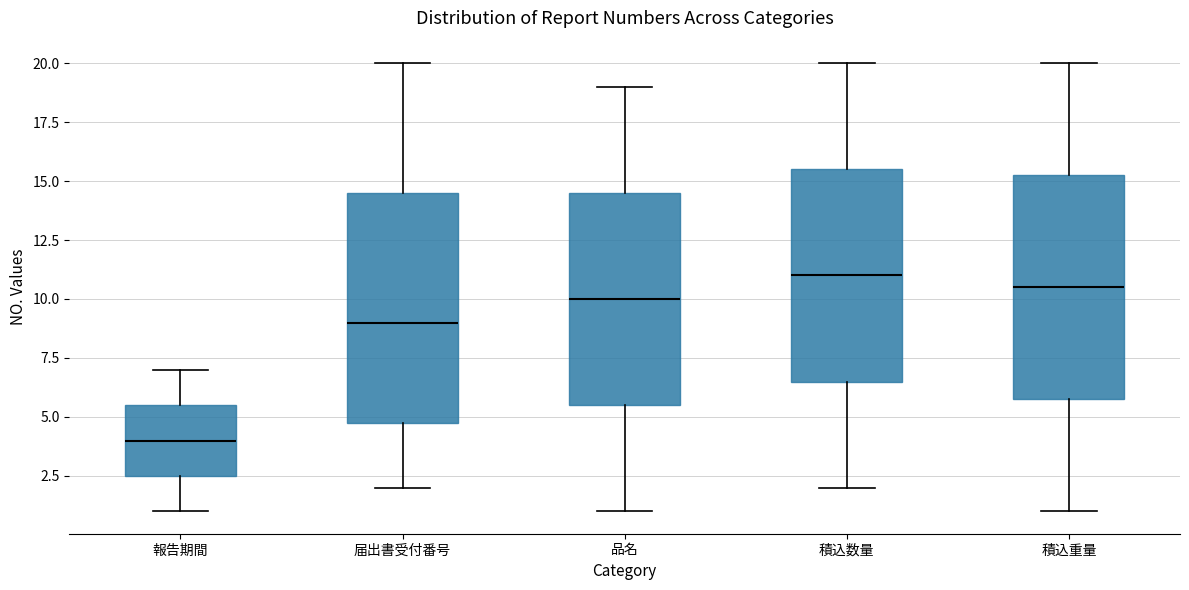

Reading left to right, read every box against the y-axis: the position of its median line, the range the box covers, and the ends of its whiskers. The values are not printed on the chart, so give them approximately, as read against the axis.

報告期間: median 4.0, box 2.5 to 5.5, whiskers 1.0 to 7.0
届出書受付番号: median 9.0, box 5.0 to 14.5, whiskers 2.0 to 20.0
品名: median 10.0, box 5.5 to 14.5, whiskers 1.0 to 19.0
積込数量: median 11.0, box 6.5 to 15.5, whiskers 2.0 to 20.0
積込重量: median 10.5, box 6.0 to 15.5, whiskers 1.0 to 20.0